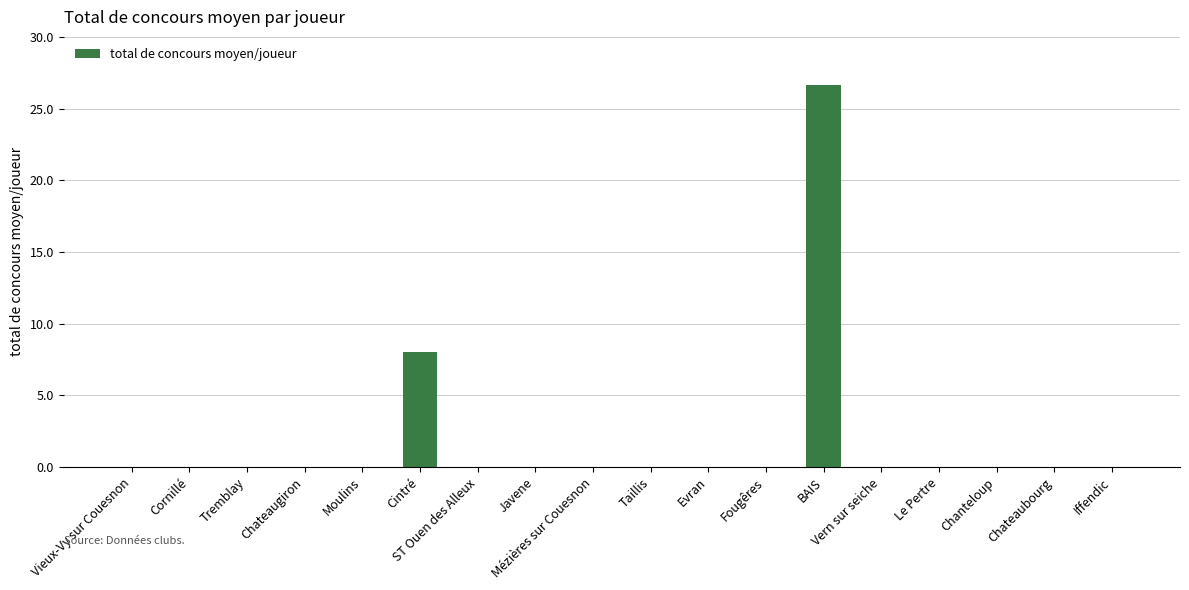

Reading right to left, transcribe all the data shown in this chart.

0.0	0.0	0.0	0.0	0.0	26.7	0.0	0.0	0.0	0.0	0.0	0.0	8.0	0.0	0.0	0.0	0.0	0.0